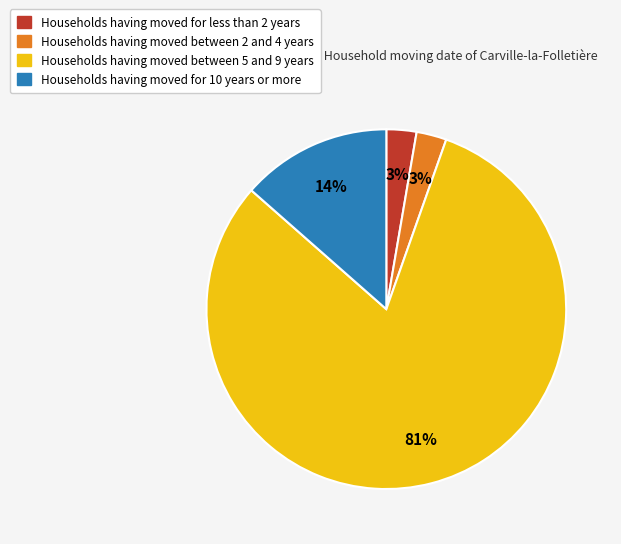

Which category has the biggest portion of the pie?

Households having moved between 5 and 9 years